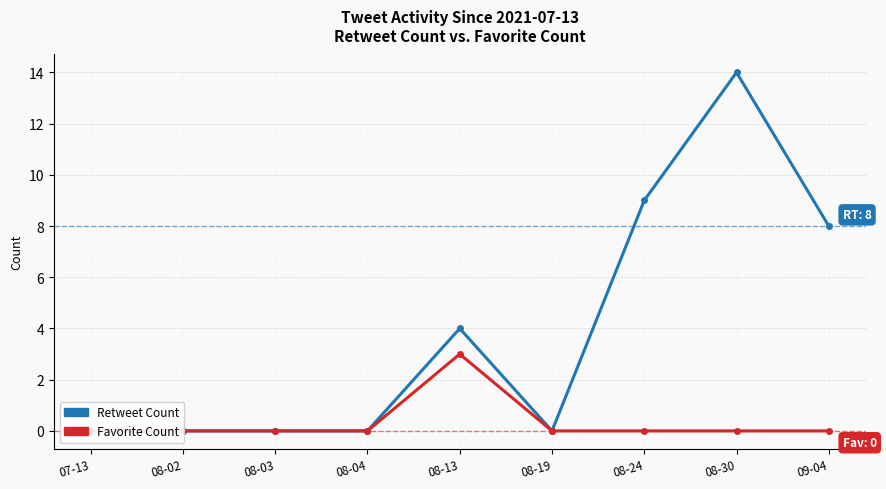

Which series has the largest total across all categories?

Retweet Count